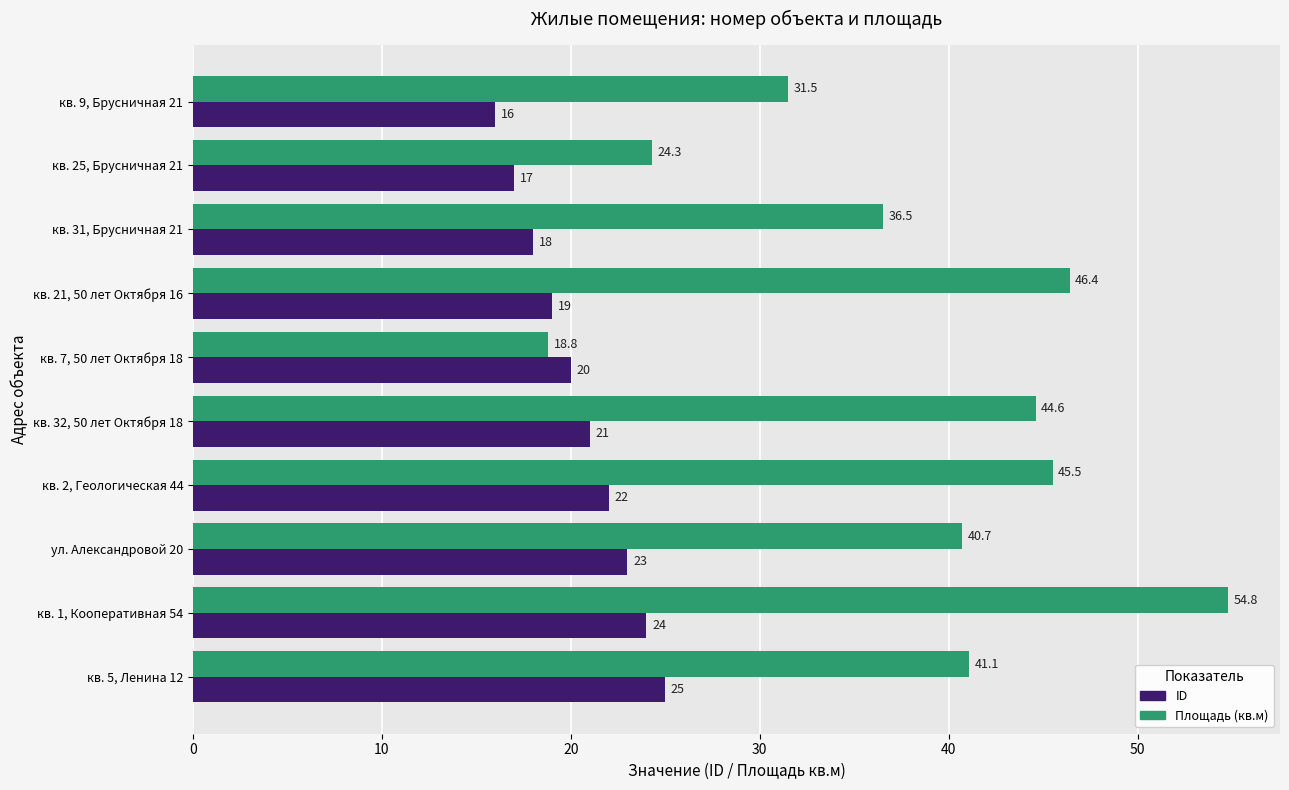

Which series changed the most between кв. 25, Брусничная 21 and кв. 32, 50 лет Октября 18?

Площадь (кв.м)